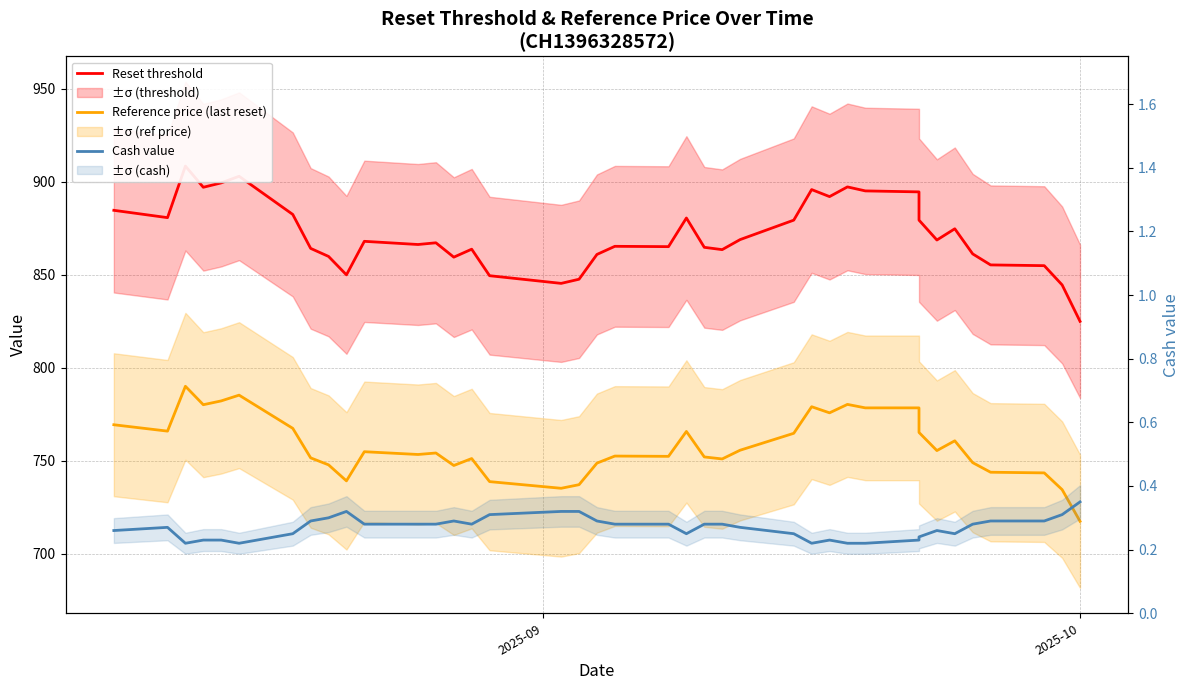

Reading left to right, extract all data points from this chart.

Reset threshold: 884.7	880.8	908.5	897.1	899.5	903.0	882.5	864.2	859.9	850.0	868.0	866.3	867.2	859.5	863.8	849.5	845.4	847.6	860.9	865.3	865.1	880.6	864.8	863.5	868.9	879.4	895.9	892.1	897.3	895.1	894.6	879.4	868.7	874.8	861.2	855.3	854.9	844.5	824.9
Reference price (last reset): 769.3	765.9	790.0	780.1	782.1	785.2	767.4	751.5	747.7	739.1	754.8	753.3	754.1	747.4	751.1	738.7	735.1	737.0	748.6	752.5	752.3	765.7	752.0	750.9	755.6	764.7	779.0	775.7	780.2	778.4	778.4	765.2	755.4	760.7	748.9	743.8	743.4	734.4	717.3
Cash value: 0.3	0.3	0.2	0.2	0.2	0.2	0.2	0.3	0.3	0.3	0.3	0.3	0.3	0.3	0.3	0.3	0.3	0.3	0.3	0.3	0.3	0.2	0.3	0.3	0.3	0.2	0.2	0.2	0.2	0.2	0.2	0.2	0.3	0.2	0.3	0.3	0.3	0.3	0.3